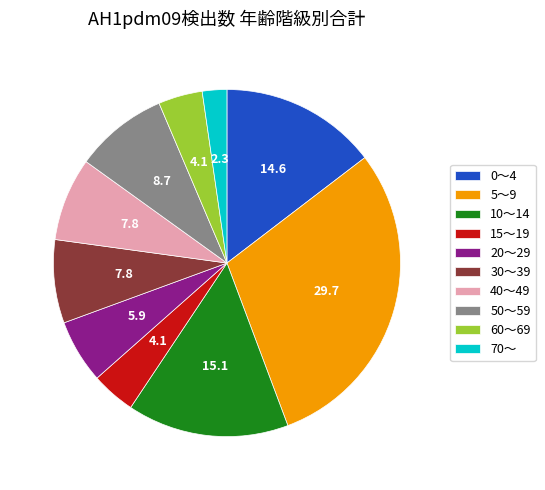

What is the ratio of the value at 0～4 to the value at 30～39?

1.9